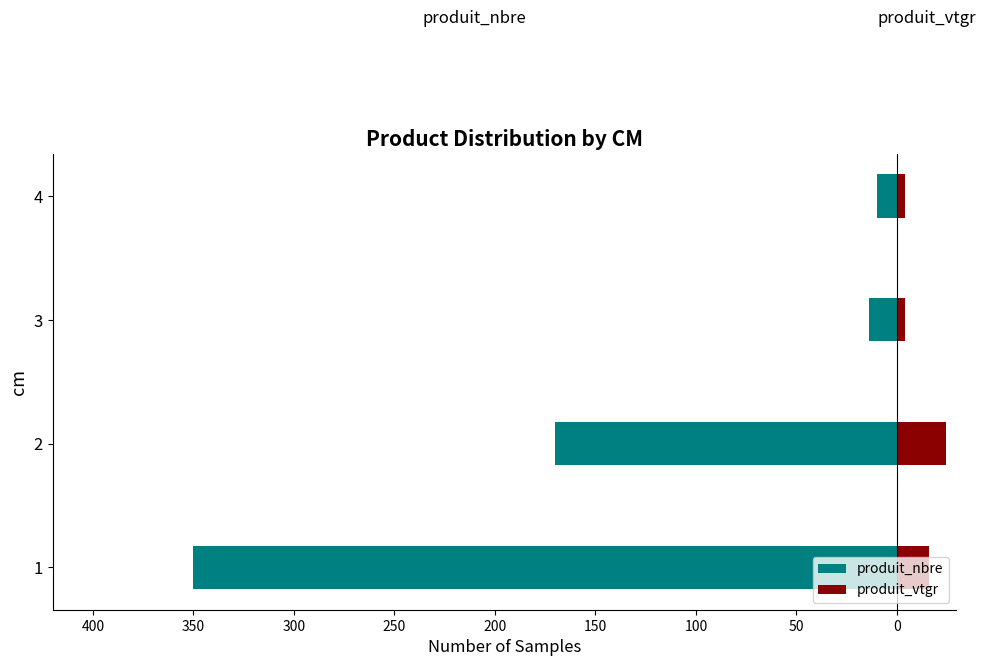

What are all the series names shown in the legend?

produit_nbre, produit_vtgr